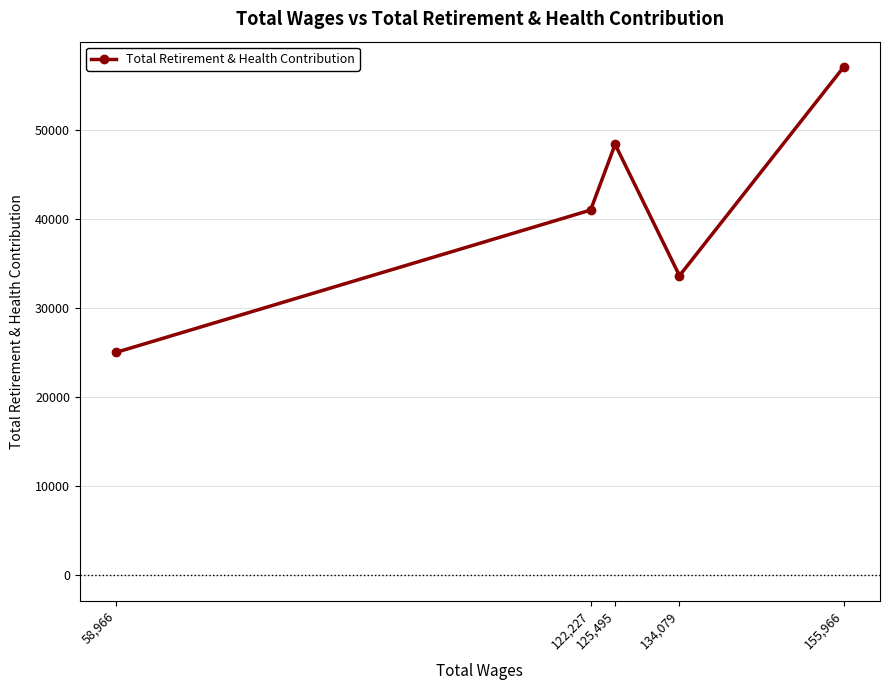

How many points are higher than both their immediate neighbors (excluding endpoints)?

1